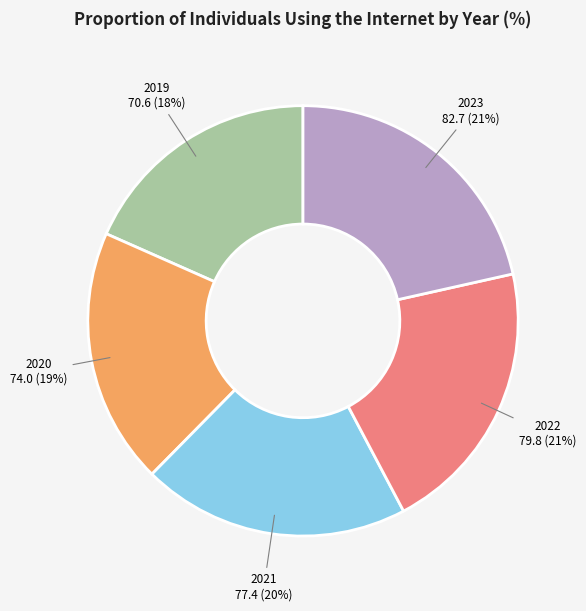

Does 2020 represent more than half of the total?

No